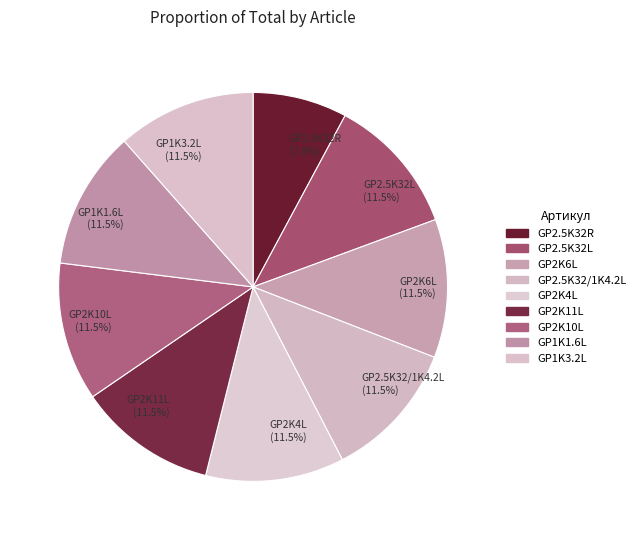

The GP2K10L slice represents 6% of the pie. True or false?

False